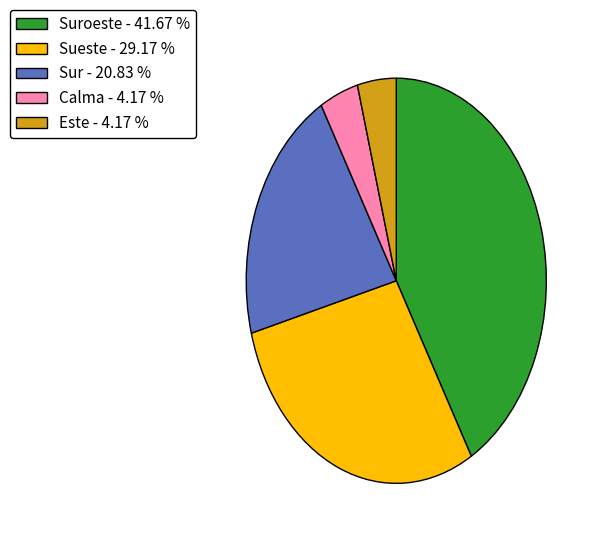

Is there a majority slice in this chart?

No